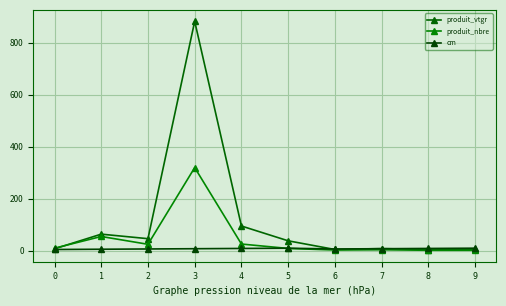

At which category does produit_nbre reach its first local peak?

1